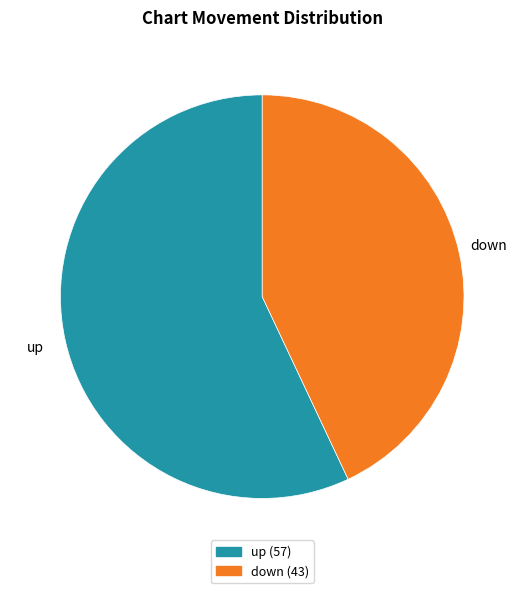

Is the sum of down and up greater than half?

Yes